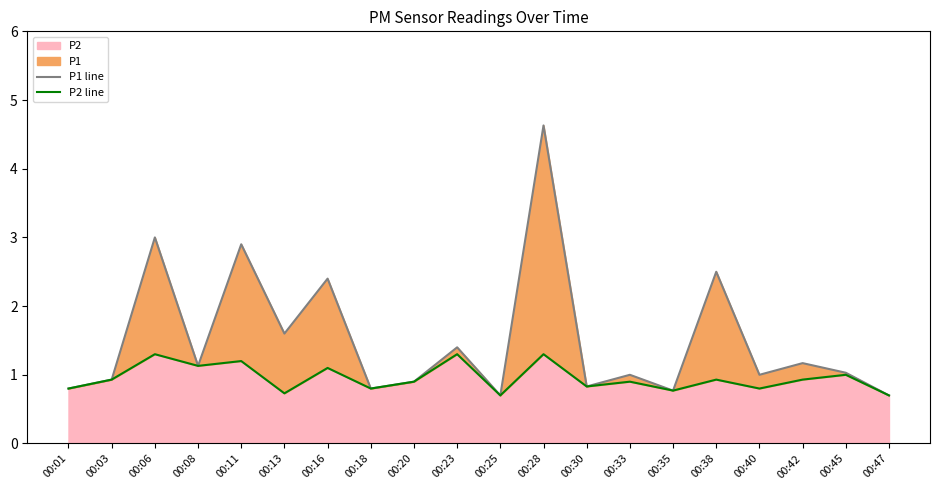

How many series are shown in this chart?

2